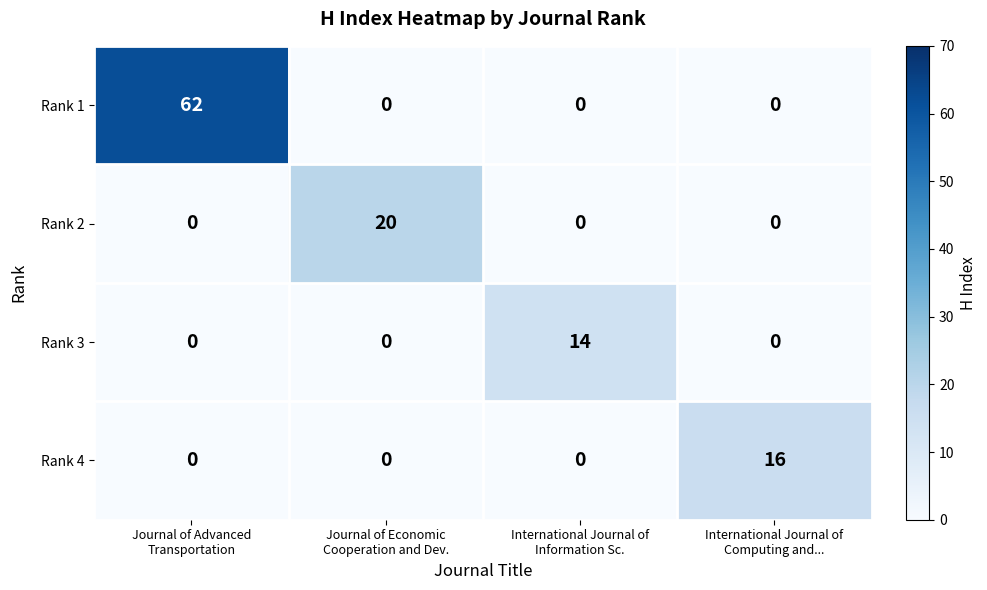

What is the spread (max minus min) of values at International Journal of
Computing and...?

16